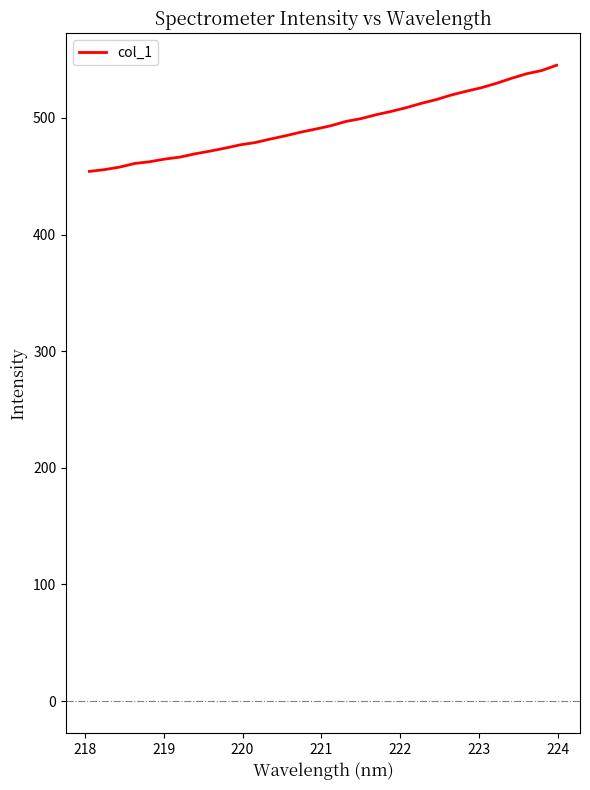

What is the greatest value displayed?

545.2